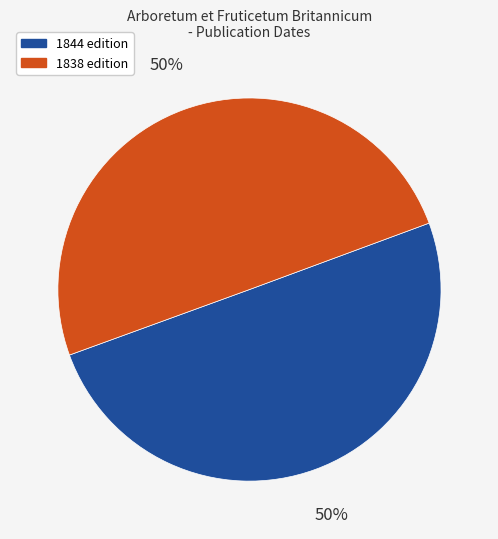

To the nearest percent, what is the average slice percentage?

50%